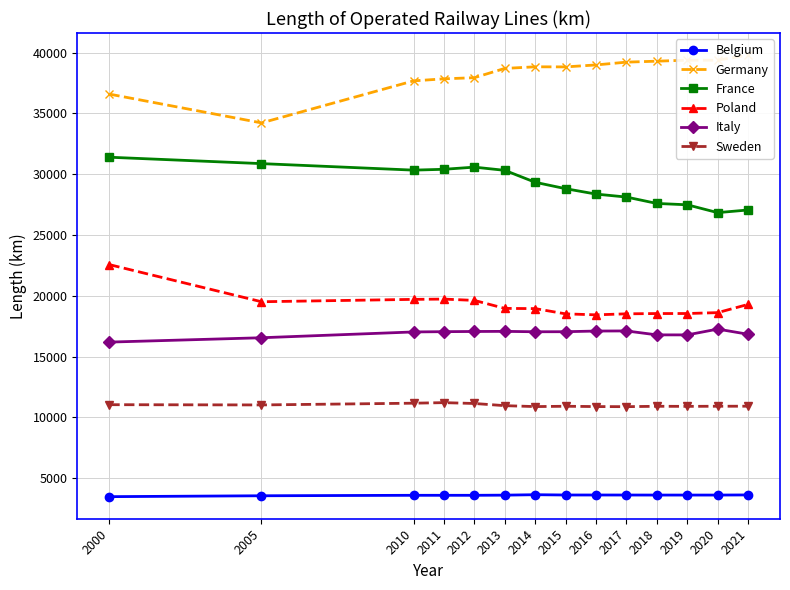

At which label is Belgium closest to 3551?

2005